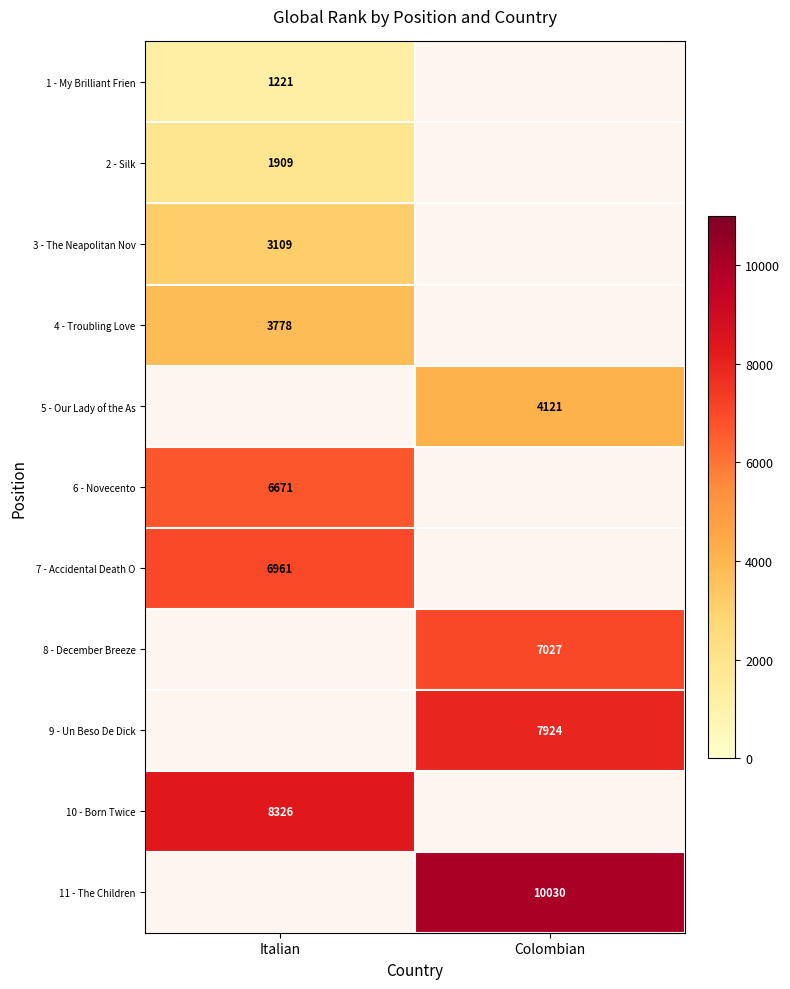

The value of 3 - The Neapolitan Nov at Italian is 4473. True or false?

False